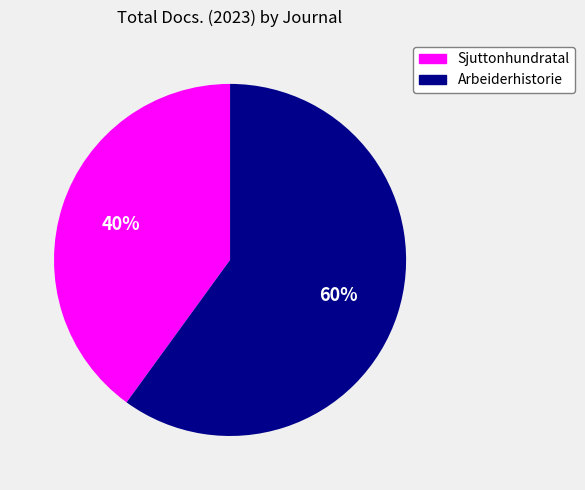

What is the smallest slice in the pie chart?

Sjuttonhundratal